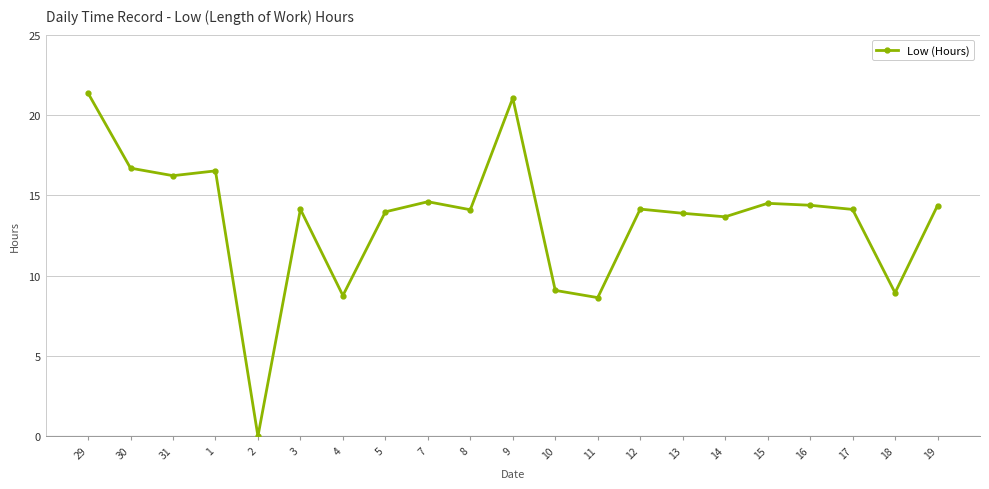

What is the label of the 3rd point from the right?

17